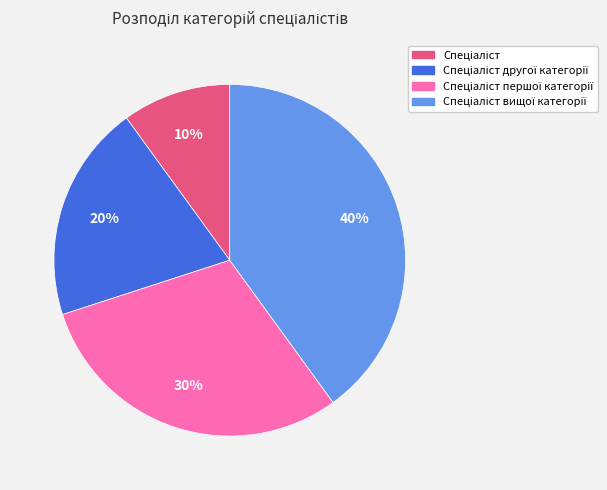

To the nearest percent, what is the average slice percentage?

25%